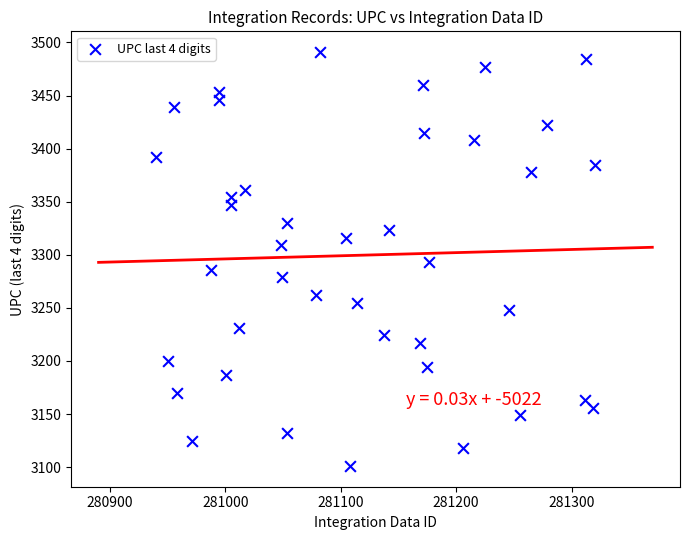

What is the range of Y values (max minus min)?

390